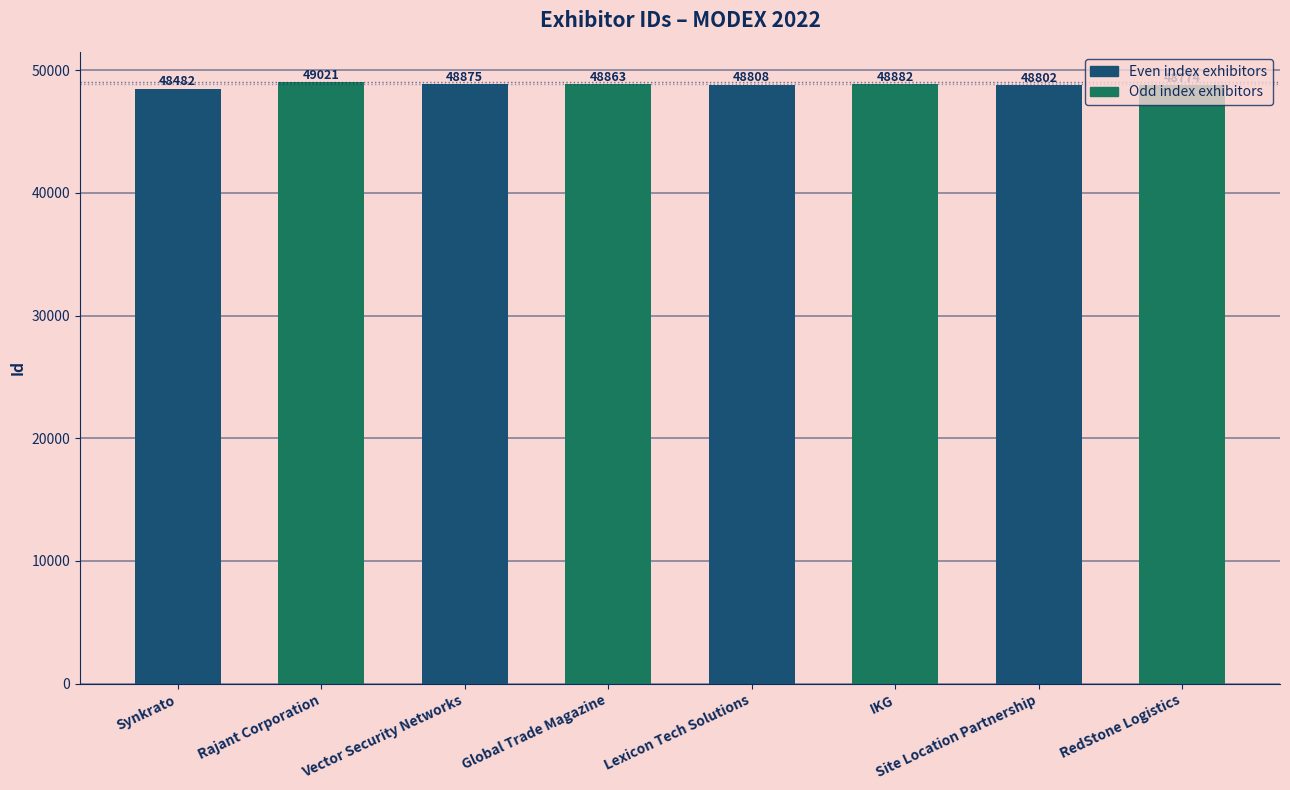

Where does the data first go above 48863?

Rajant Corporation